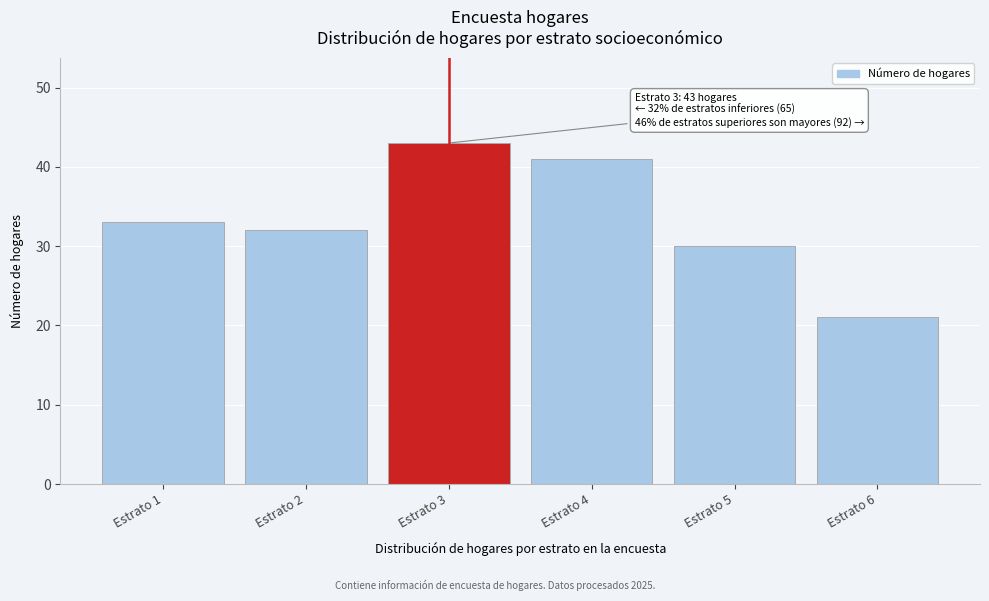

Reading right to left, list all the values displayed in this chart.

21	30	41	43	32	33